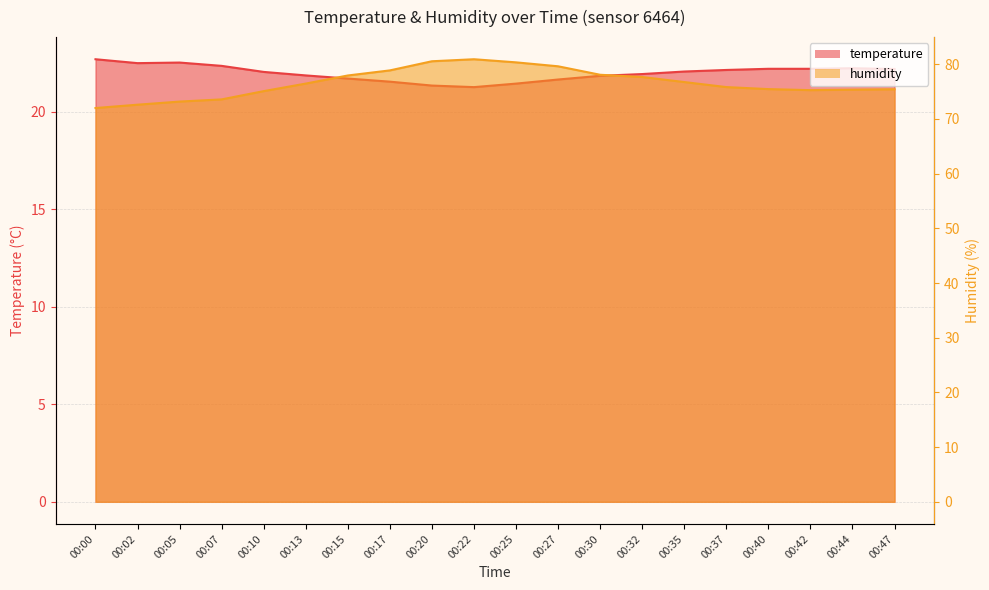

Is the value of humidity at 00:00 greater than the value of temperature at 00:44?

Yes